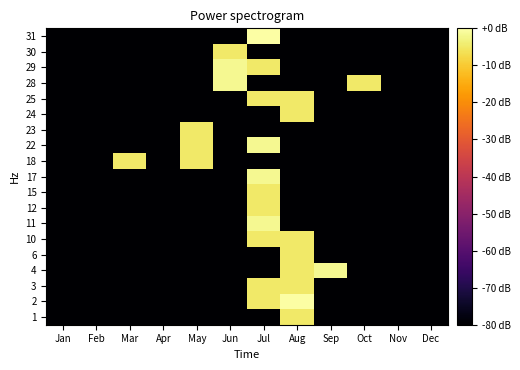

What is the total value across all series at Dec?

-1520.0